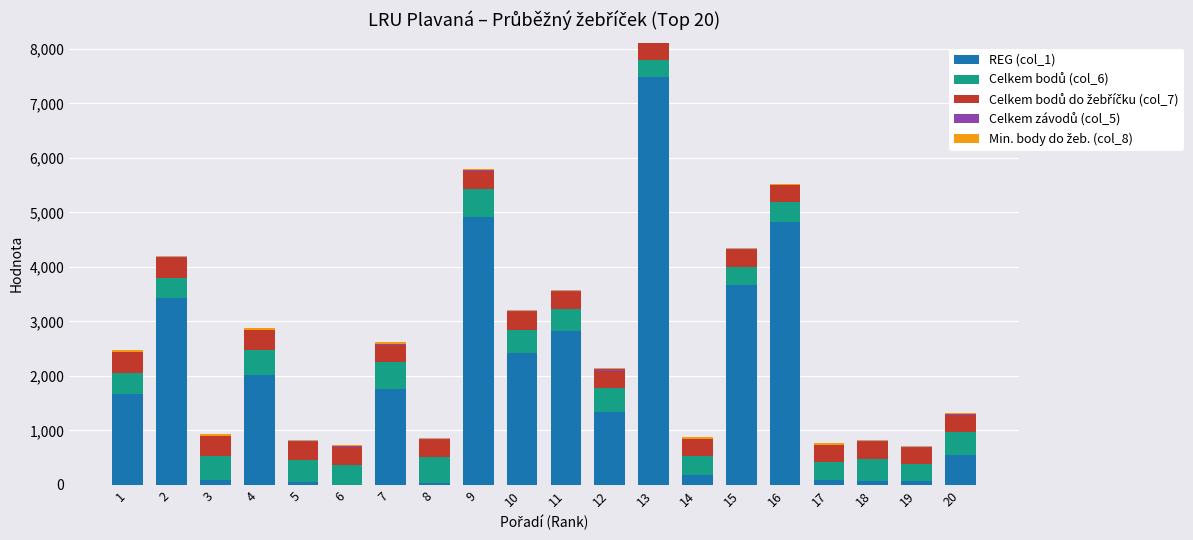

How many data points does each series have?

20